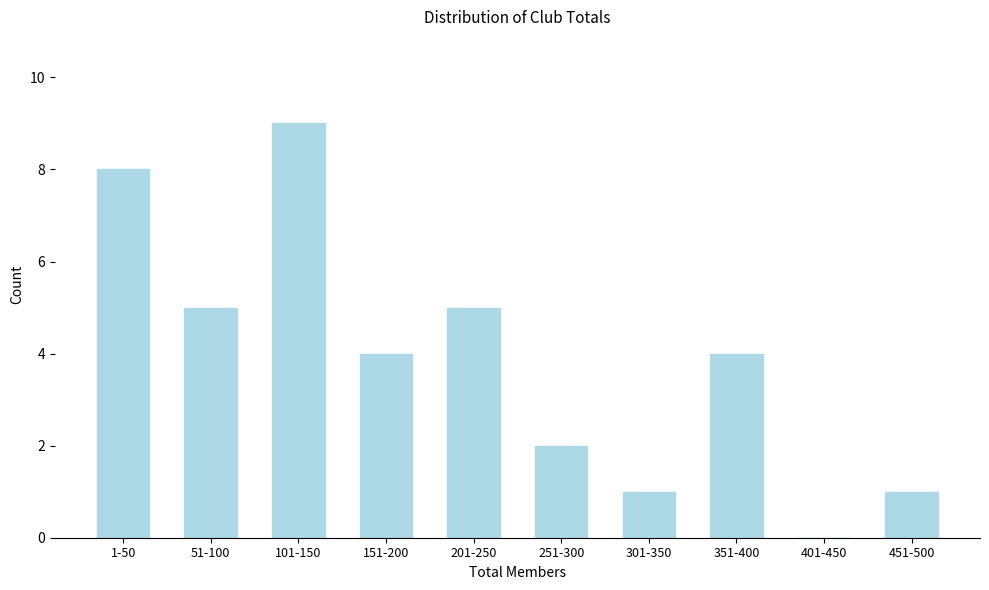

Reading right to left, extract all data points from this chart.

451-500=1	401-450=0	351-400=4	301-350=1	251-300=2	201-250=5	151-200=4	101-150=9	51-100=5	1-50=8